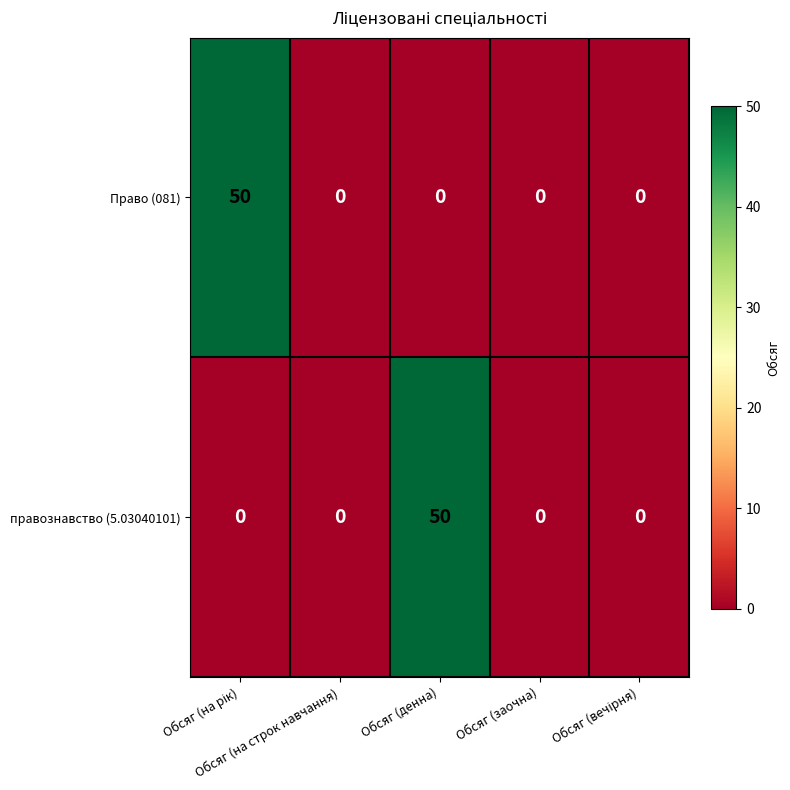

What is the greatest value displayed?

50